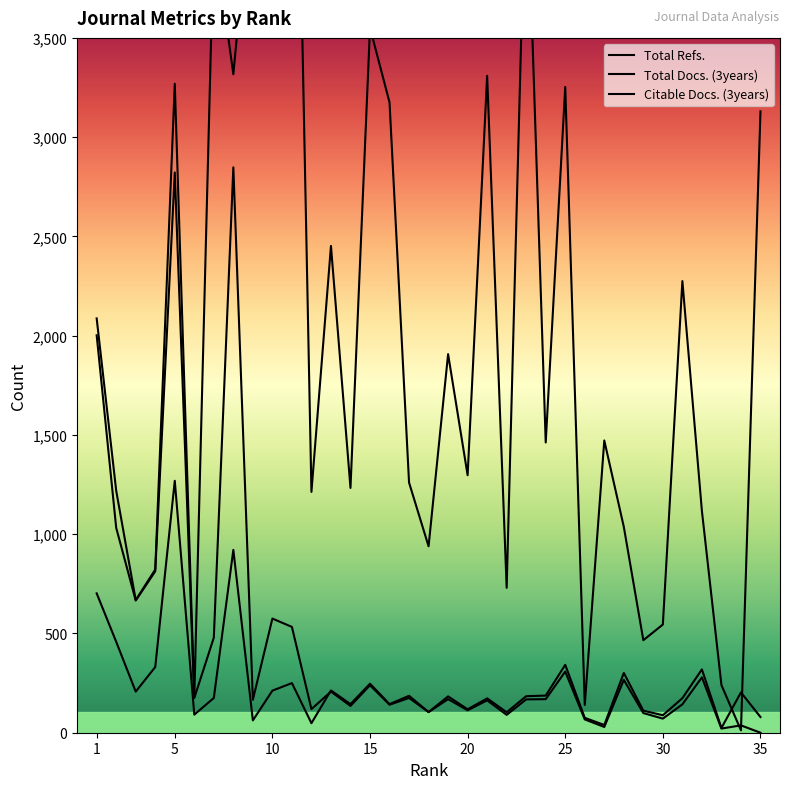

Is it true that Citable Docs. (3years) equals 226 at 31?

False